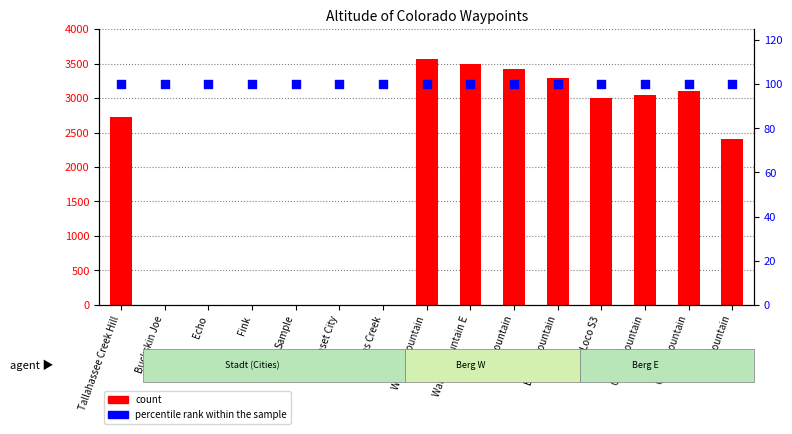

What are all the series names shown in the legend?

count, percentile rank within the sample